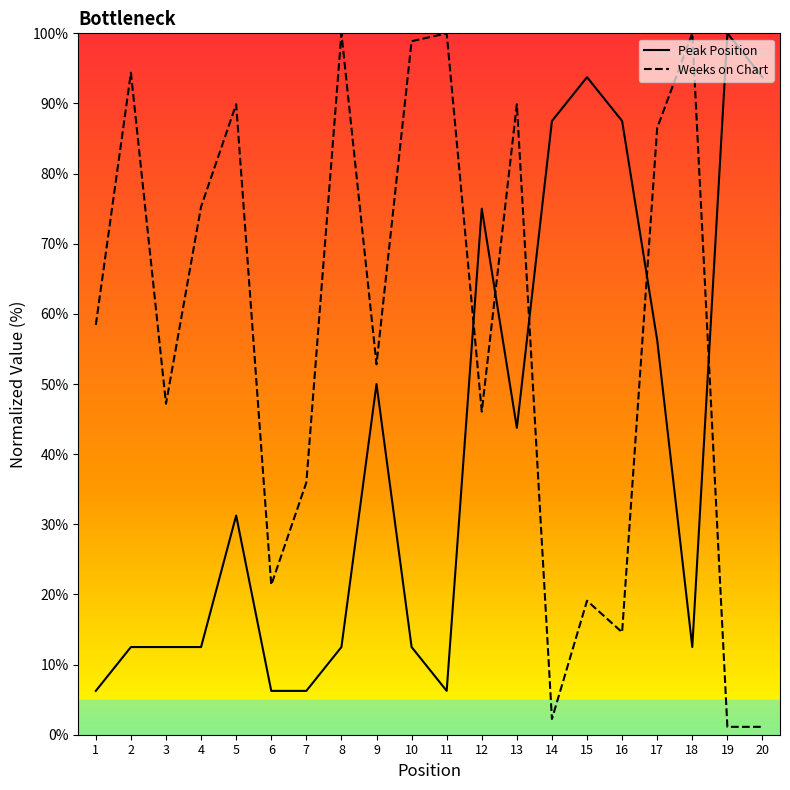

At which label does Weeks on Chart first exceed 58?

1